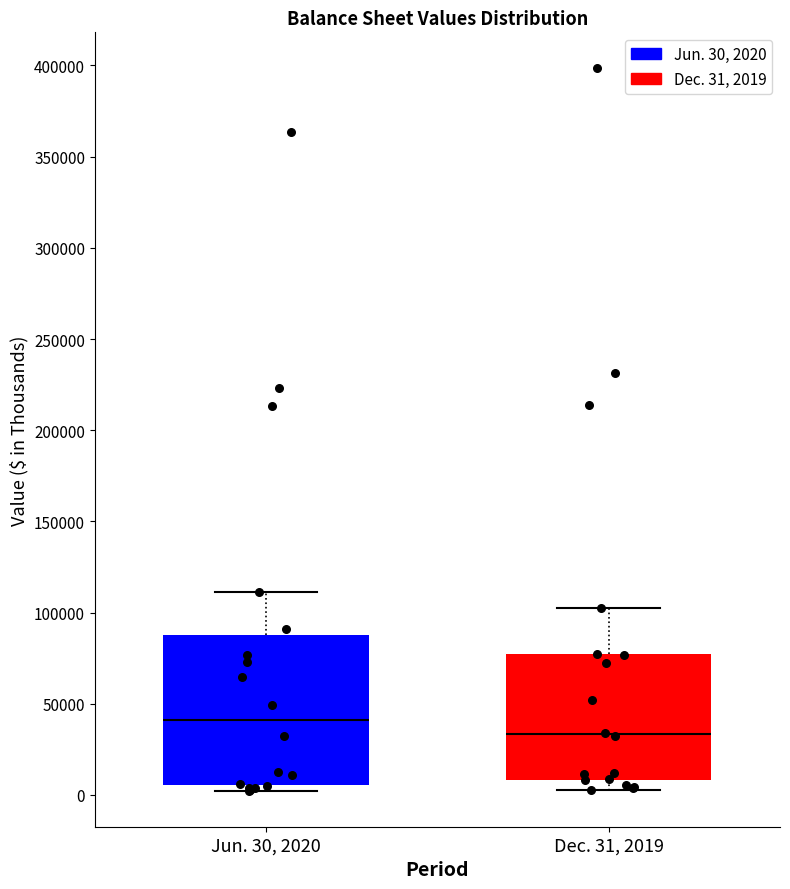

Which box has the highest median line?

Jun. 30, 2020